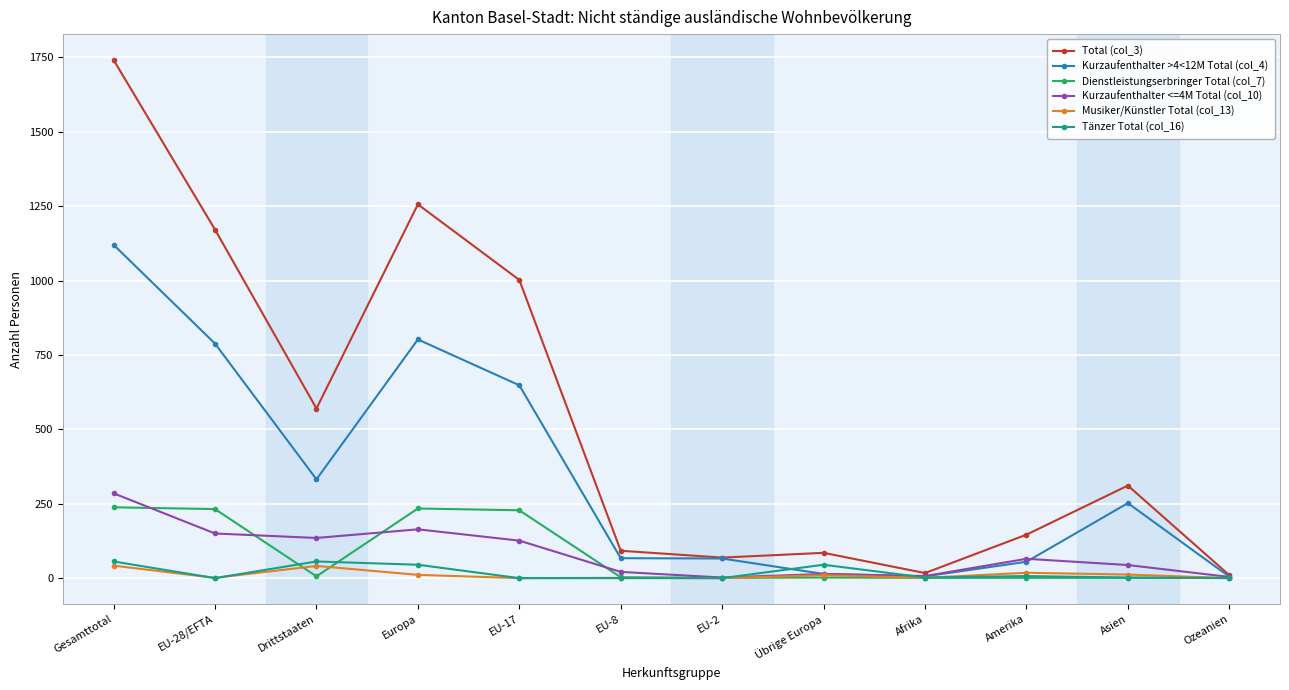

How many categories are shown in the chart?

12